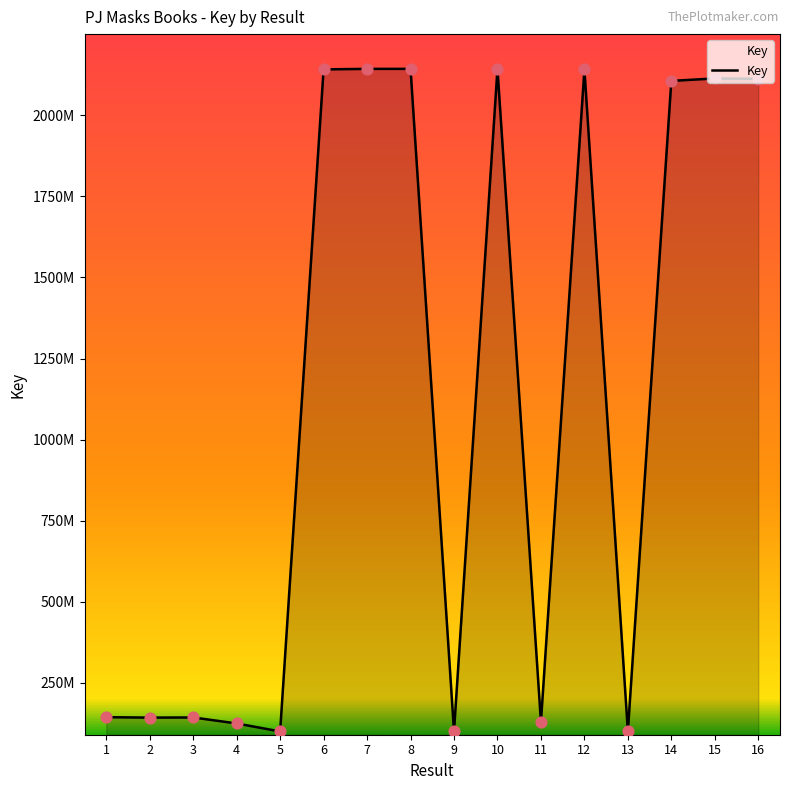

Between 7 and 5, which is larger?

7